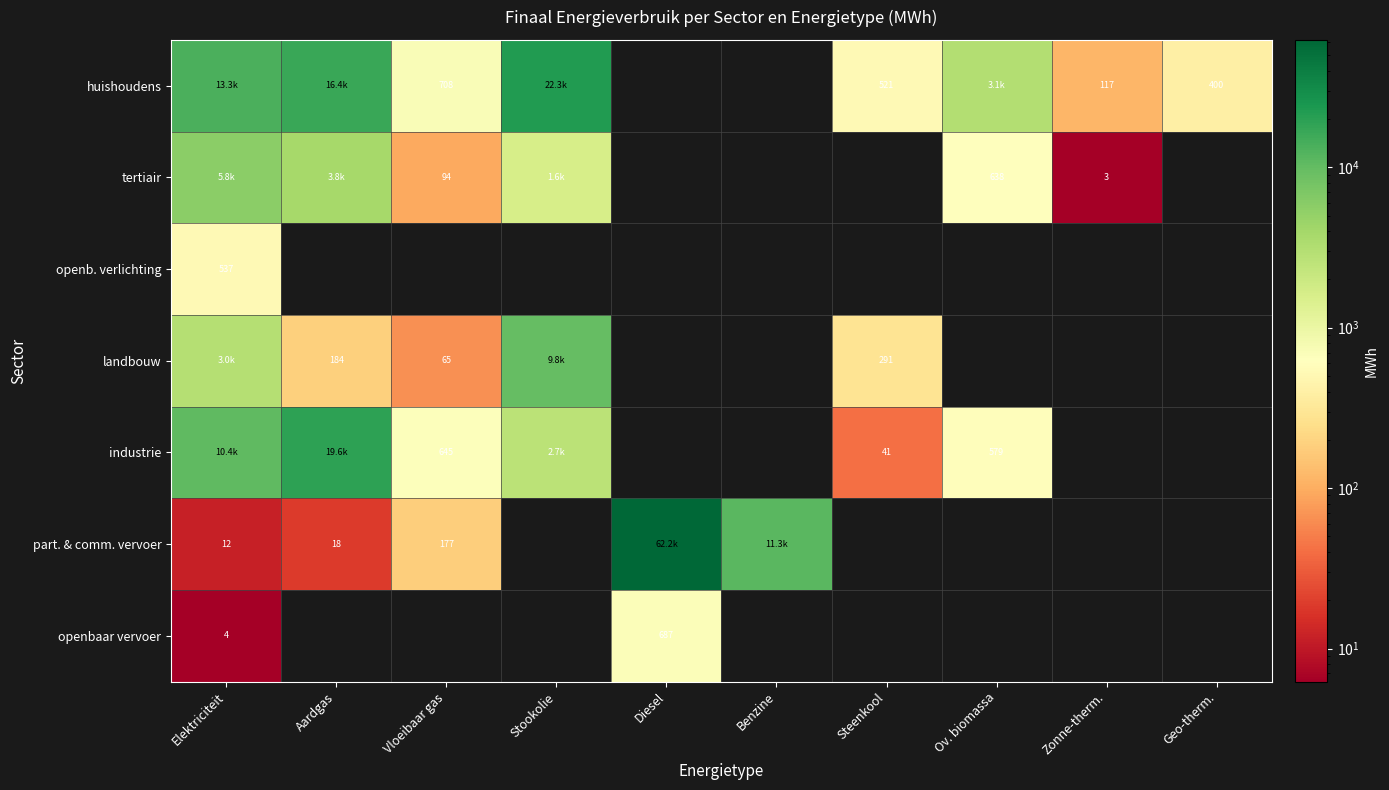

At which label does industrie reach its peak?

Aardgas